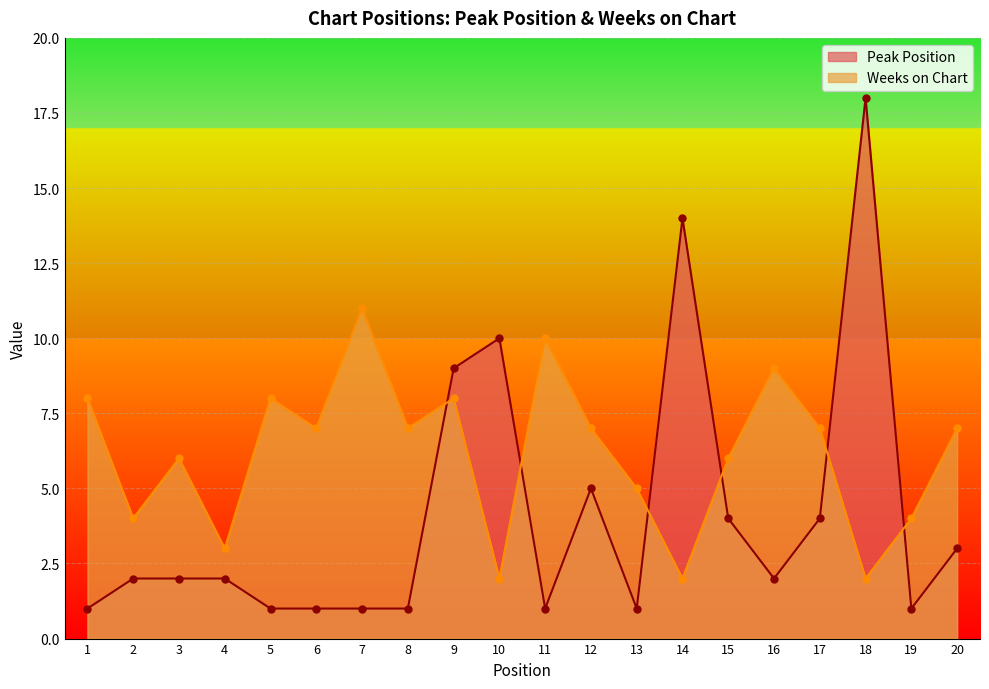

What is the value of the Weeks on Chart point at the 16th from the left?

9